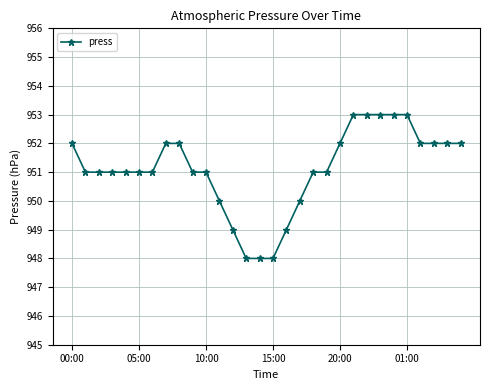

What is the maximum value shown in the chart?

953